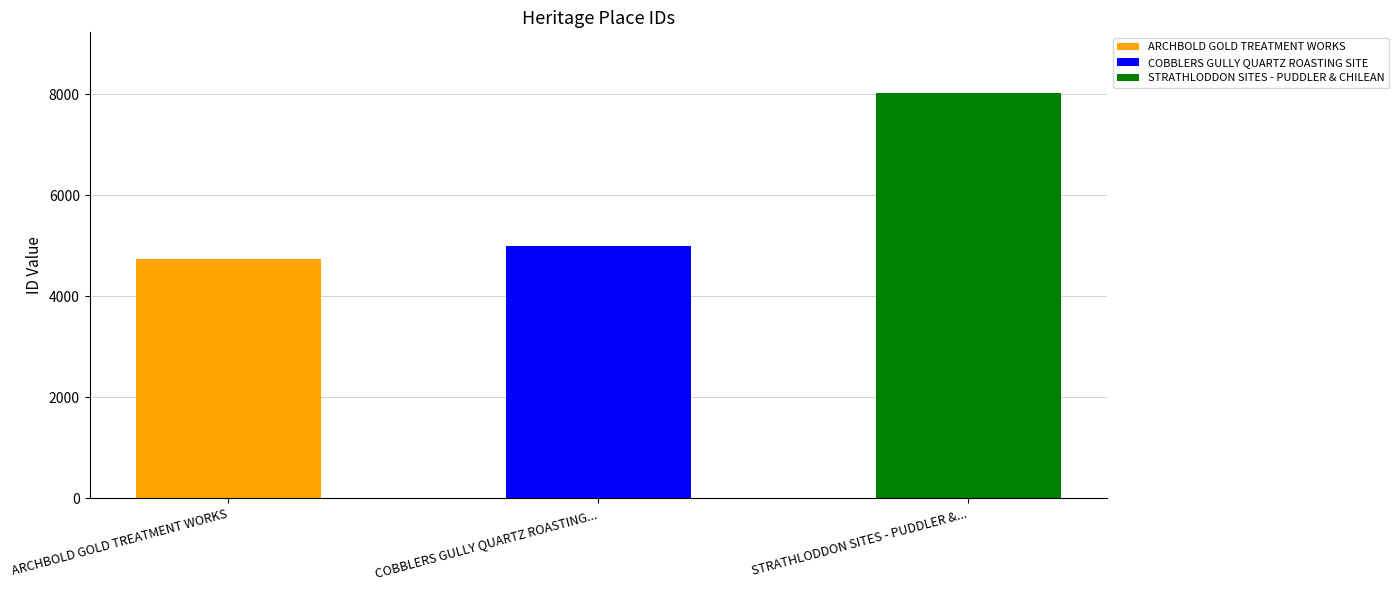

What is the average value?

5922